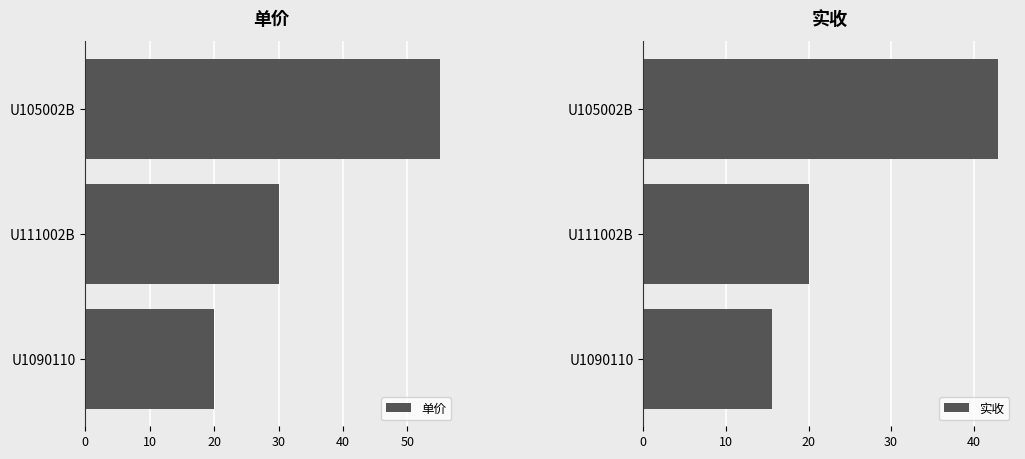

At which label is 单价 closest to 37?

U111002B